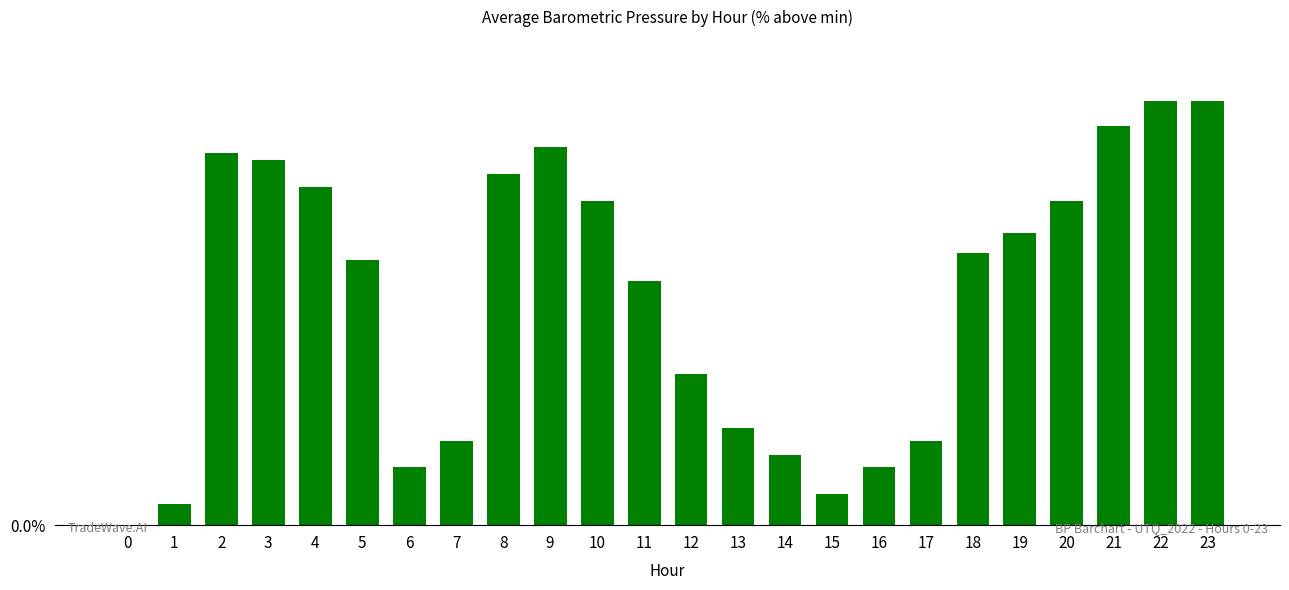

True or false: the data shows 0.3 at 5.

False